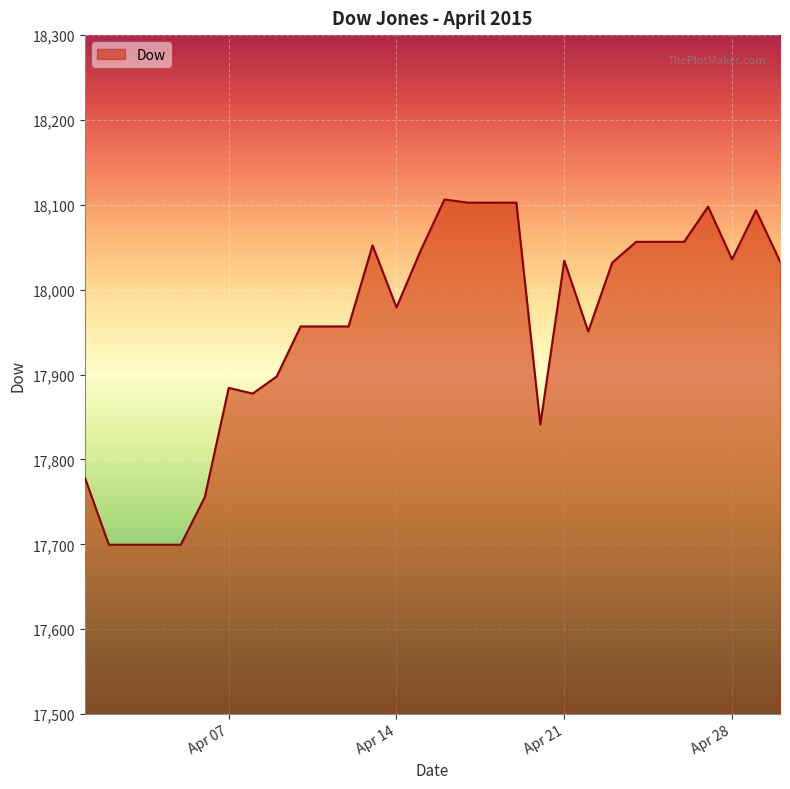

What is the minimum value shown in the chart?

17699.5